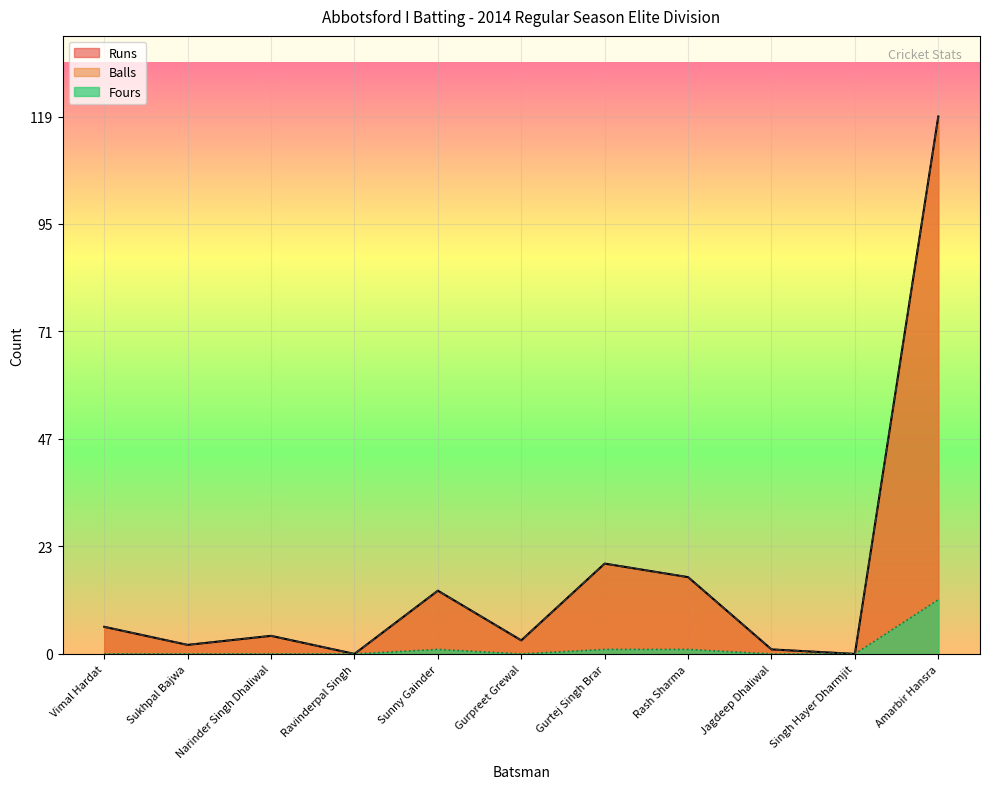

Which label corresponds to the largest value in the chart?

Amarbir Hansra